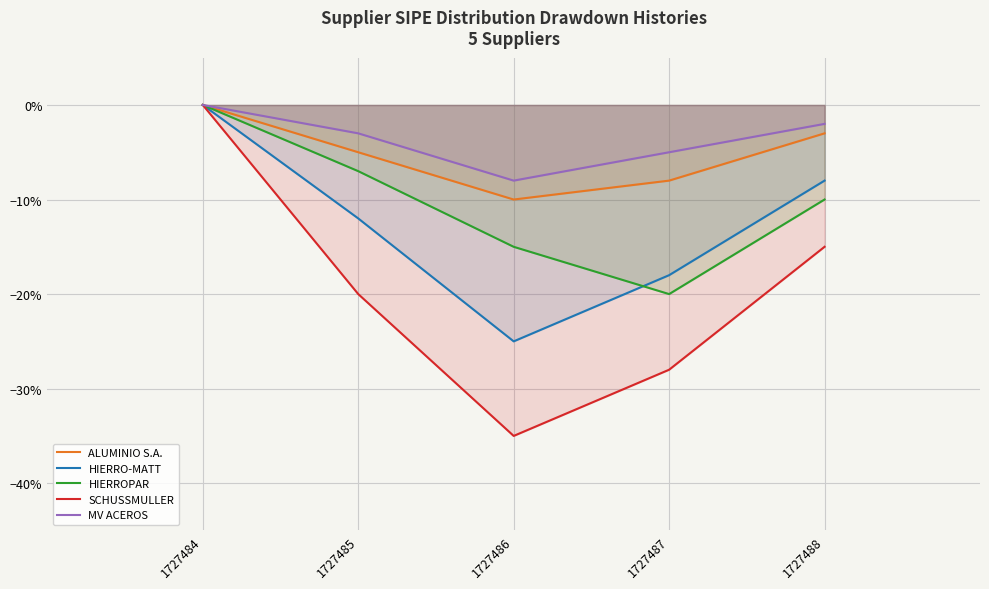

True or false: MV ACEROS has a value of -0.0 at 1727486.

False